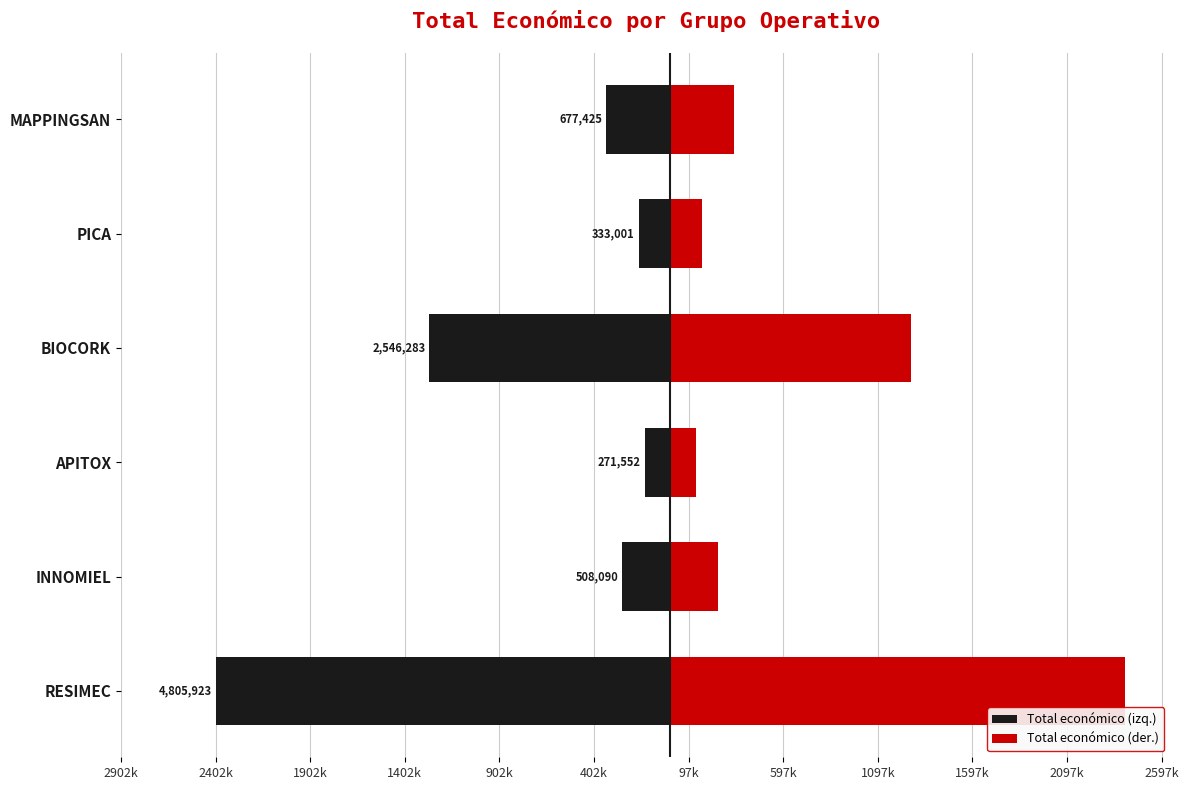

What is the sum of all Total económico (izq.) values?

-4571137.0